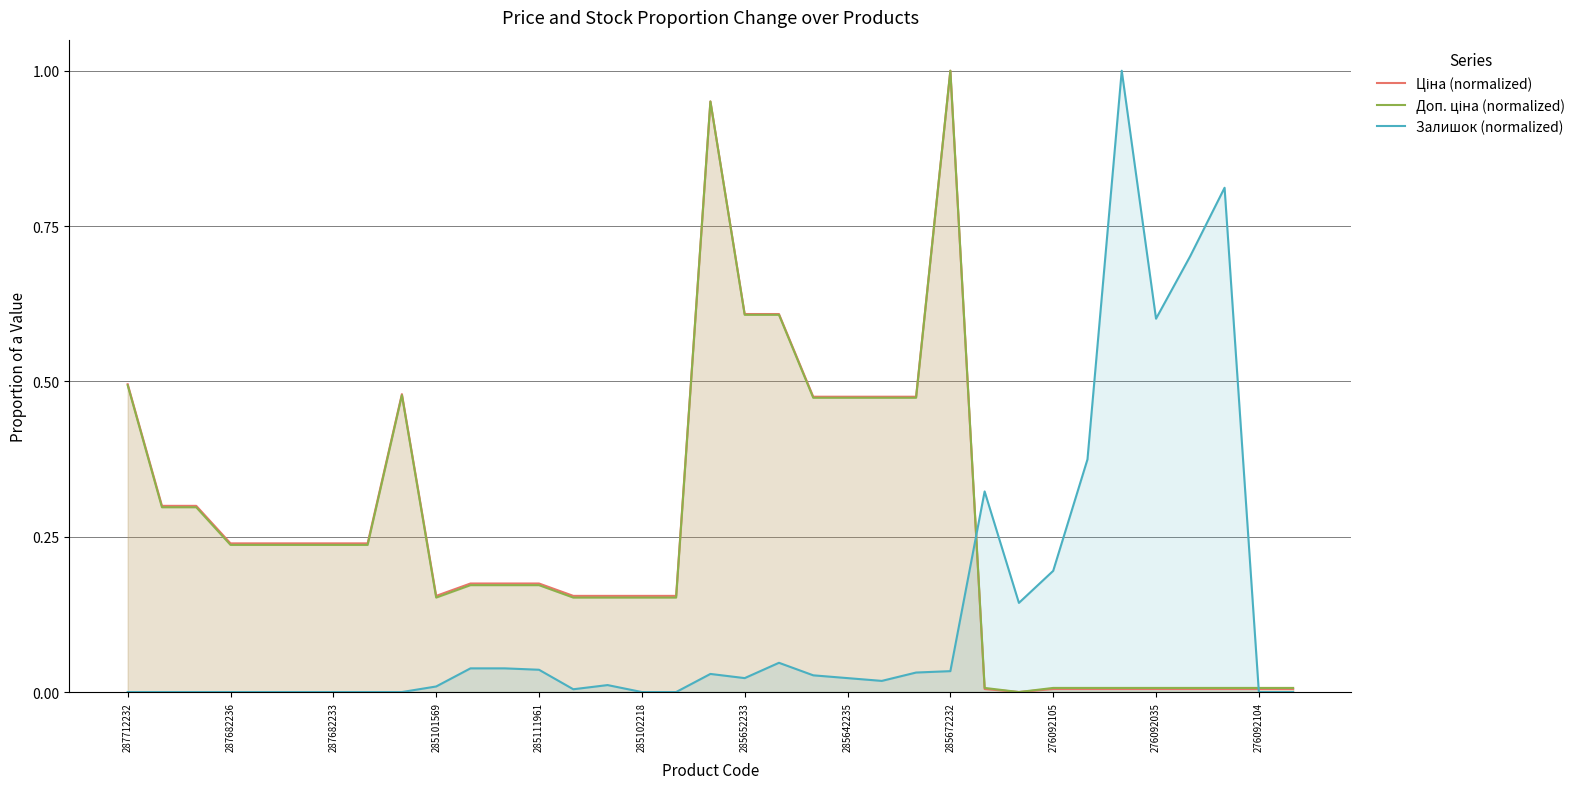

Which series has the largest total across all categories?

Ціна (normalized)